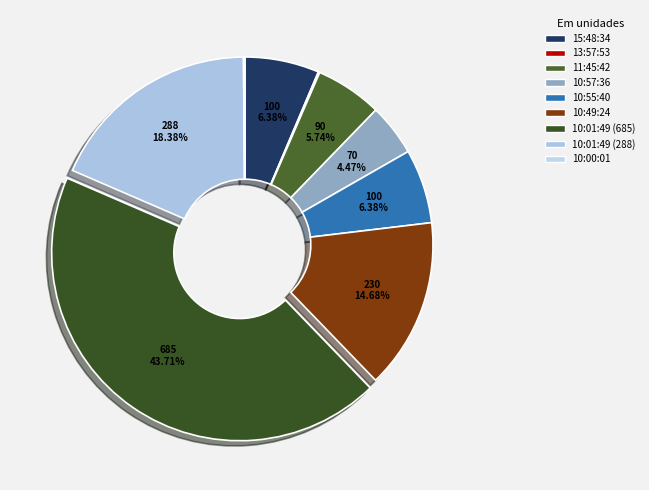

What is the change in value from 10:55:40 to 10:00:01?

-98